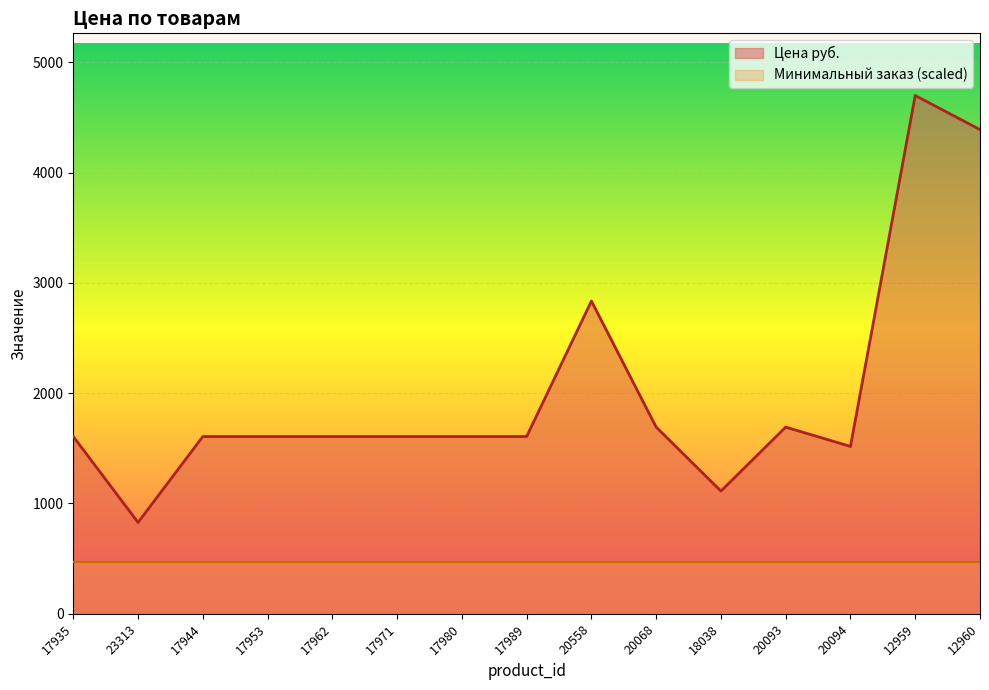

Rank the series at 20558 from highest to lowest value.

Цена руб., Минимальный заказ (scaled)